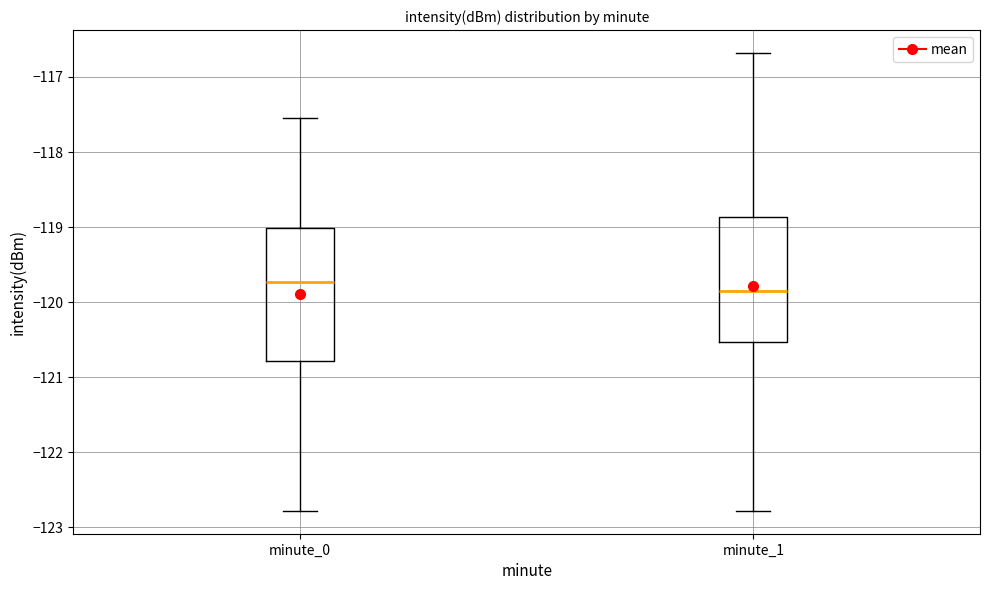

Reading left to right, read every box against the y-axis: the position of its median line, the range the box covers, and the ends of its whiskers. The values are not printed on the chart, so give them approximately, as read against the axis.

minute_0: median -119.7, box -120.8 to -119.0, whiskers -122.8 to -117.5
minute_1: median -119.9, box -120.5 to -118.9, whiskers -122.8 to -116.7